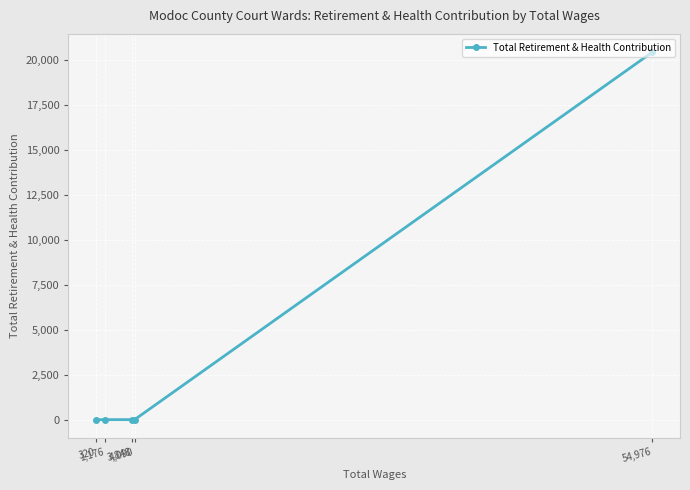

The value at 54,976 is 11863. True or false?

False